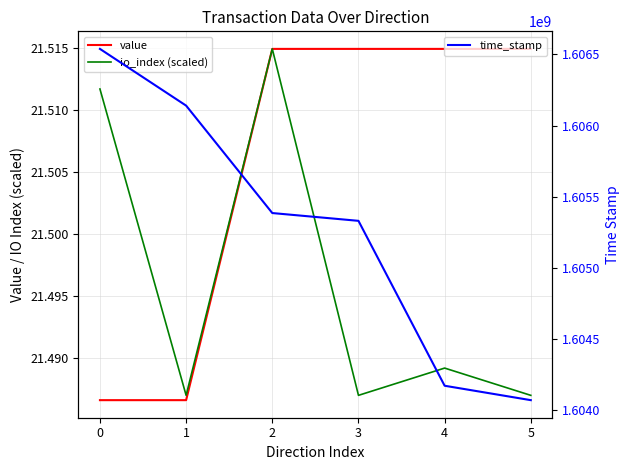

What is the highest value of the time_stamp series?

1606537824.0